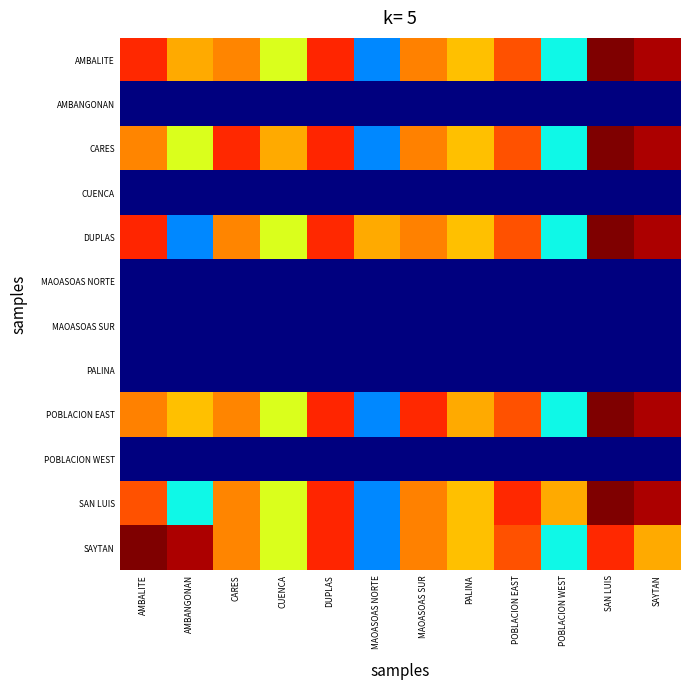

What is the difference between the highest and lowest values at CUENCA?

253